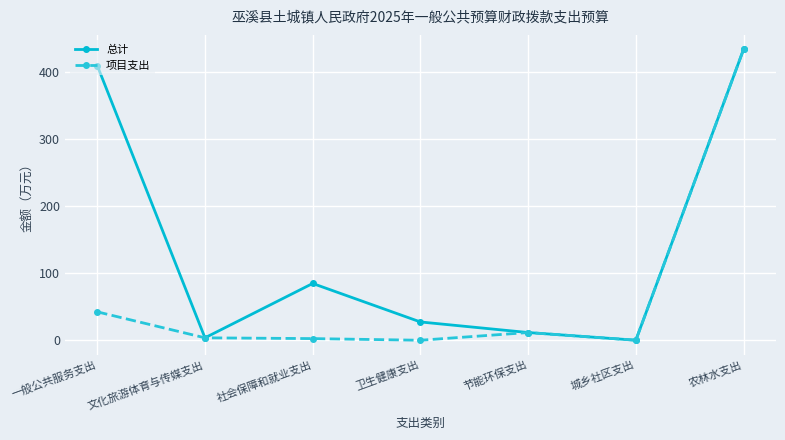

Rank the series by their average value, from lowest to highest.

项目支出, 总计